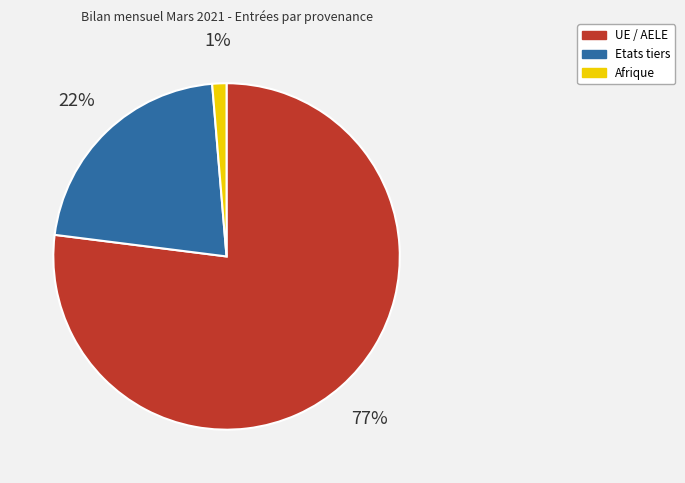

Is the sum of UE / AELE and Afrique greater than half?

Yes